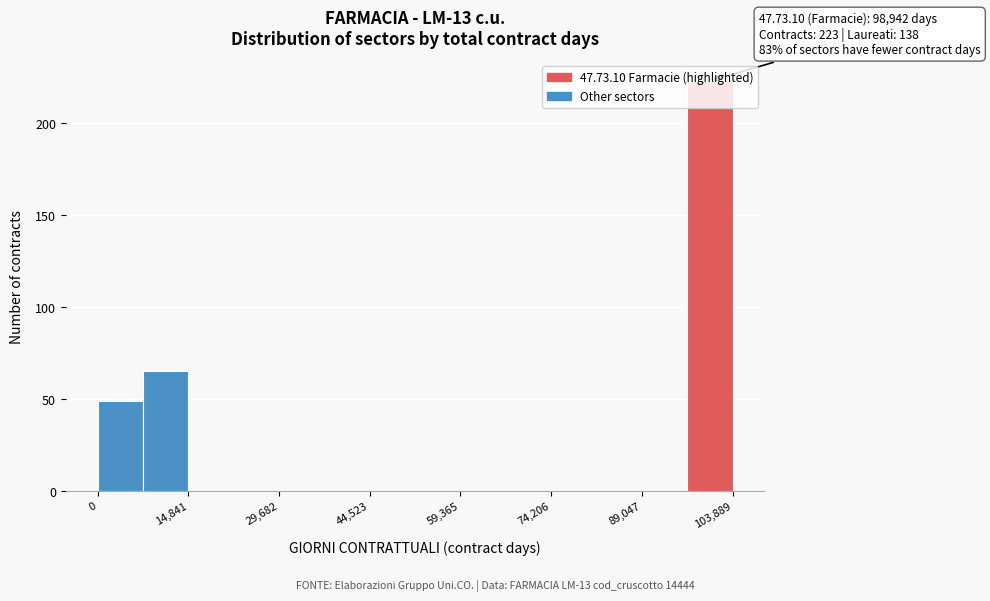

Read against the x-axis, roughly where is the centre of the tallest bar?

100000